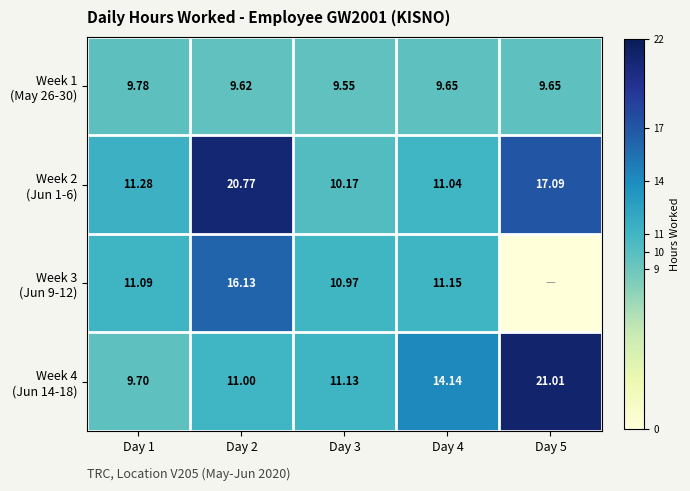

Rank the series at Day 3 from lowest to highest value.

Week 1 (May 26-30), Week 2 (Jun 1-6), Week 3 (Jun 9-12), Week 4 (Jun 14-18)